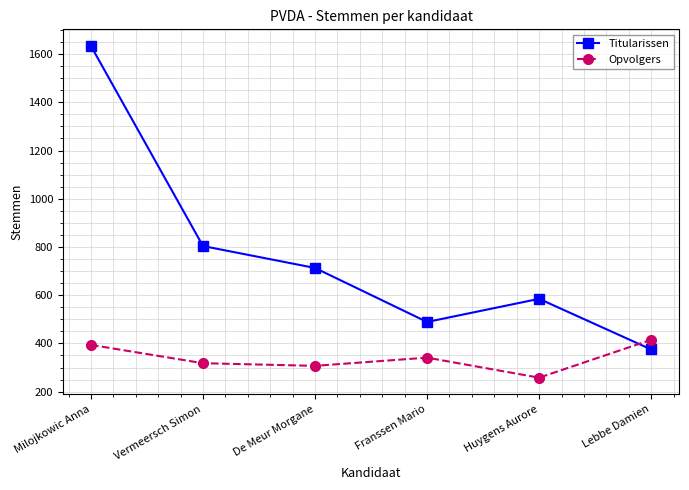

True or false: Opvolgers has more than 0 interior local peaks.

True